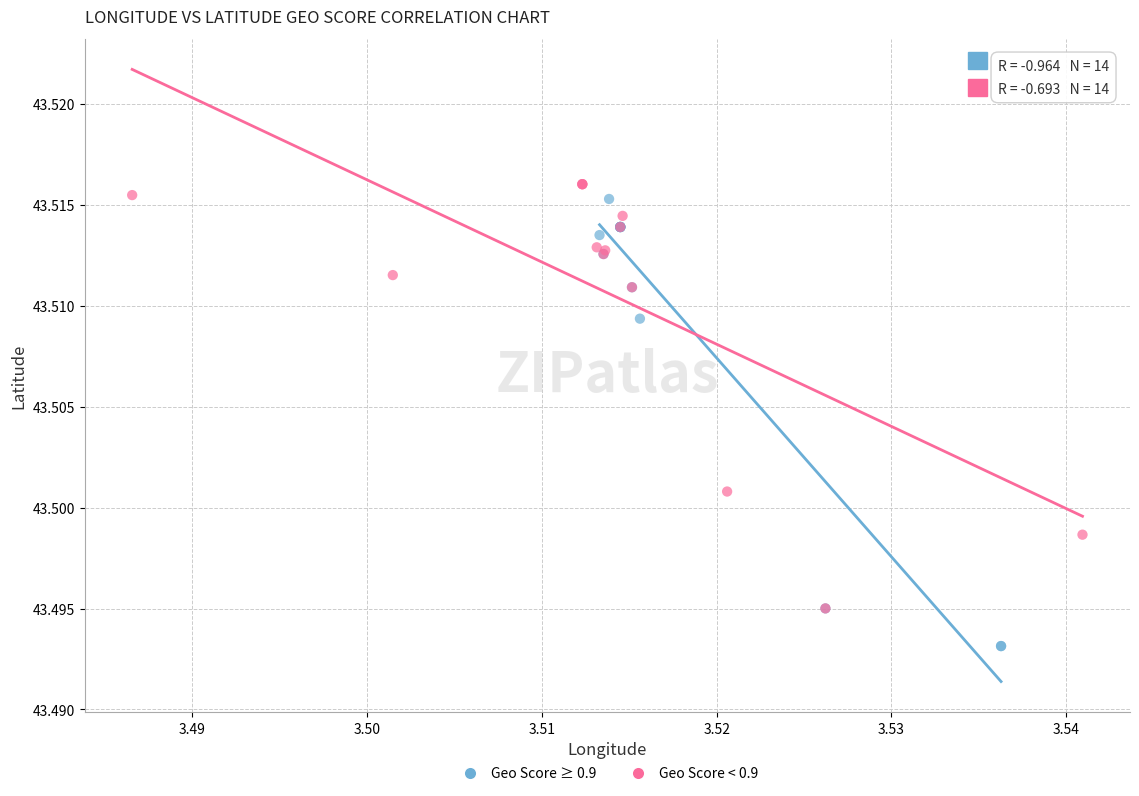

What are all the series names shown in the legend?

Geo Score ≥ 0.9, Geo Score < 0.9